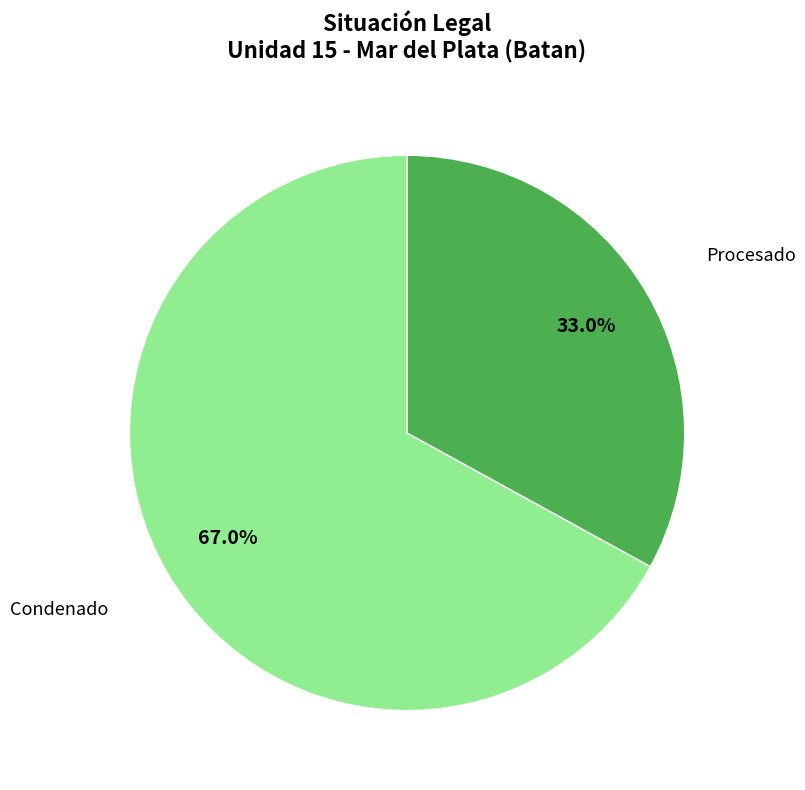

Is there any slice that represents more than half of the pie?

Yes